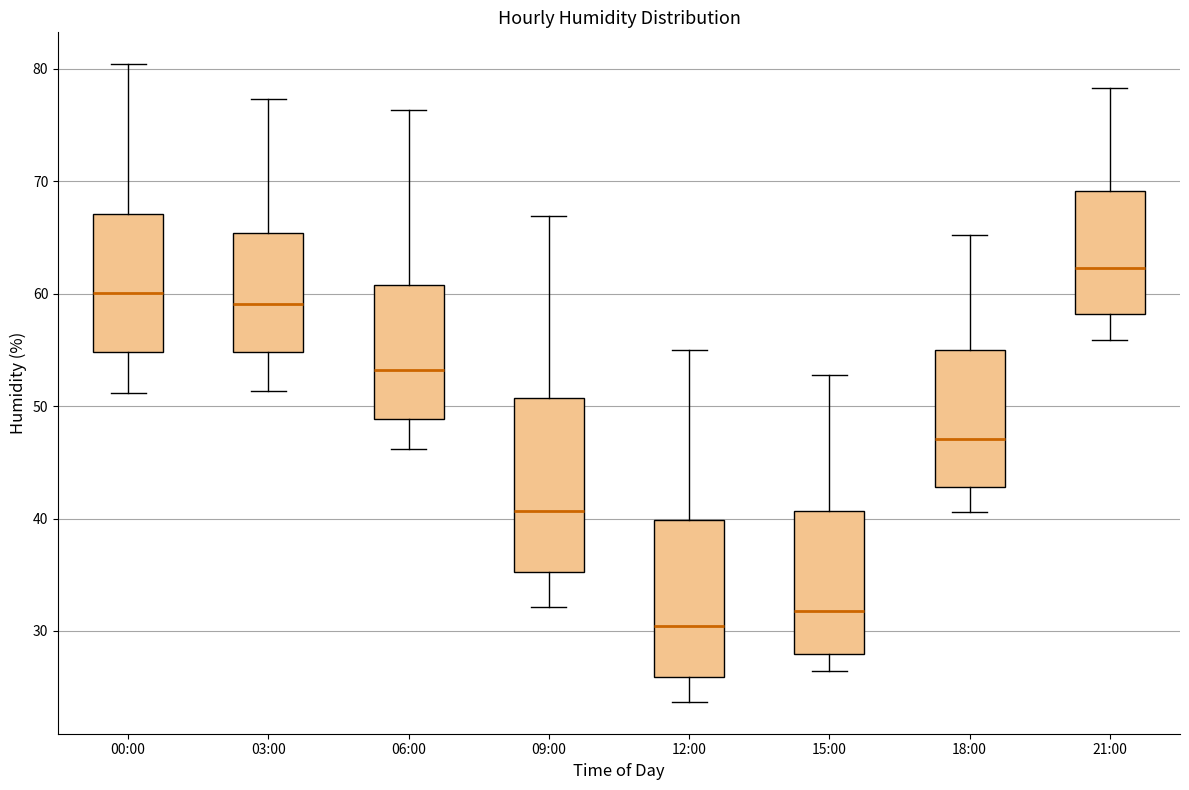

Reading left to right, read every box against the y-axis: the position of its median line, the range the box covers, and the ends of its whiskers. The values are not printed on the chart, so give them approximately, as read against the axis.

00:00: median 60, box 55 to 67, whiskers 51 to 80
03:00: median 59, box 55 to 65, whiskers 51 to 77
06:00: median 53, box 49 to 61, whiskers 46 to 76
09:00: median 41, box 35 to 51, whiskers 32 to 67
12:00: median 30, box 26 to 40, whiskers 24 to 55
15:00: median 32, box 28 to 41, whiskers 26 to 53
18:00: median 47, box 43 to 55, whiskers 41 to 65
21:00: median 62, box 58 to 69, whiskers 56 to 78